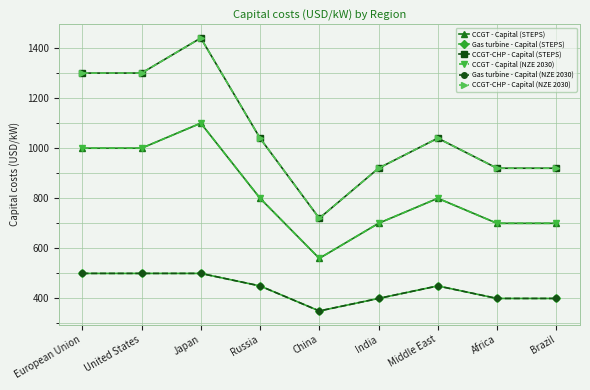

Is the value of Gas turbine - Capital (NZE 2030) at India greater than the value of CCGT-CHP - Capital (STEPS) at India?

No